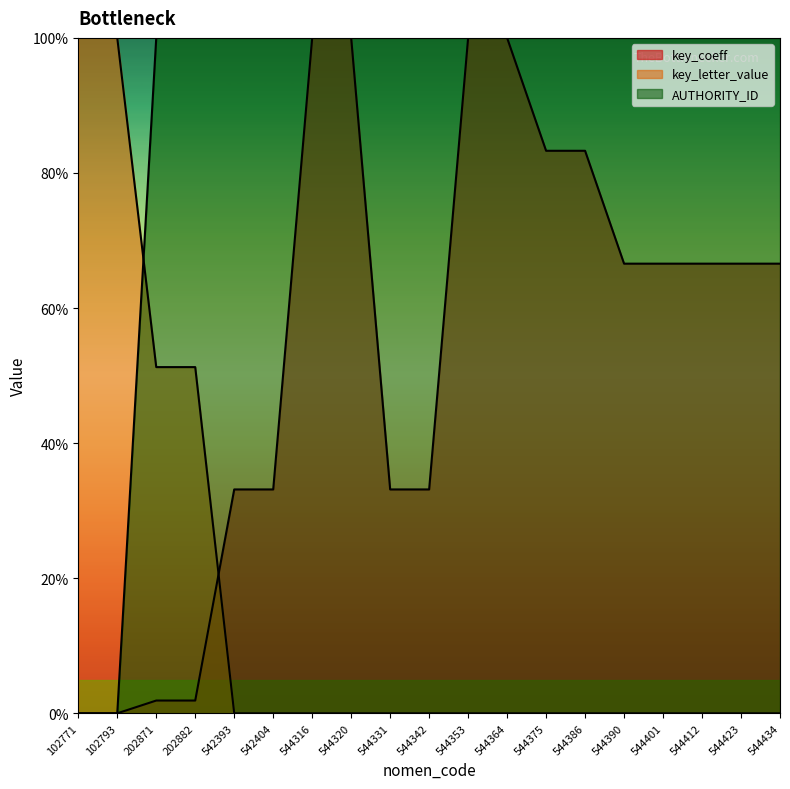

How many values in the AUTHORITY_ID series are below 99?

2